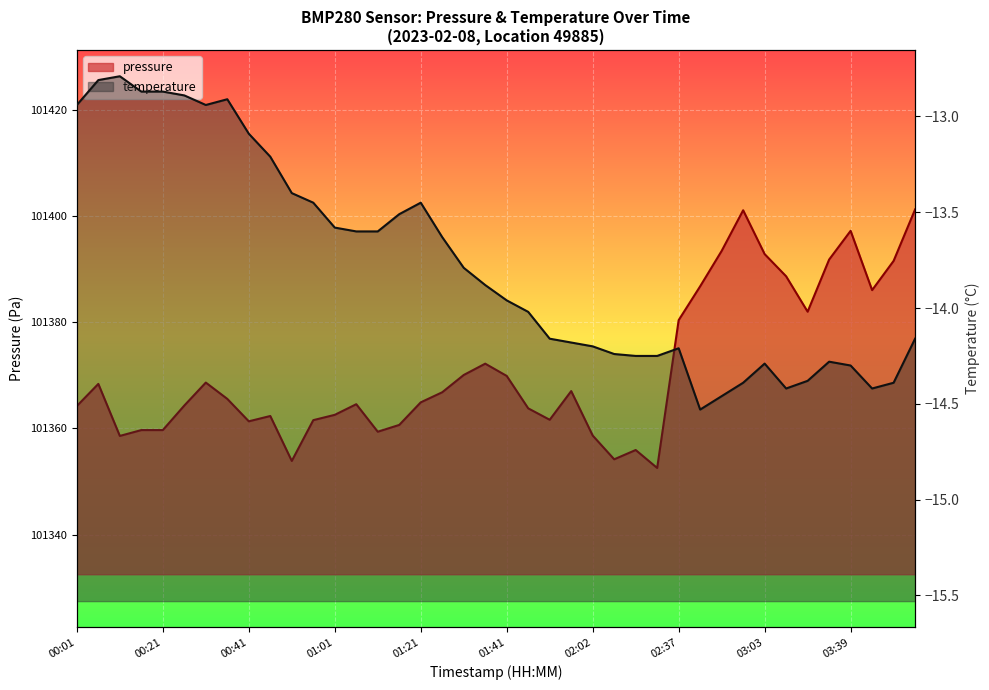

What is the difference between the values at 01:31 and 01:01?

7.5